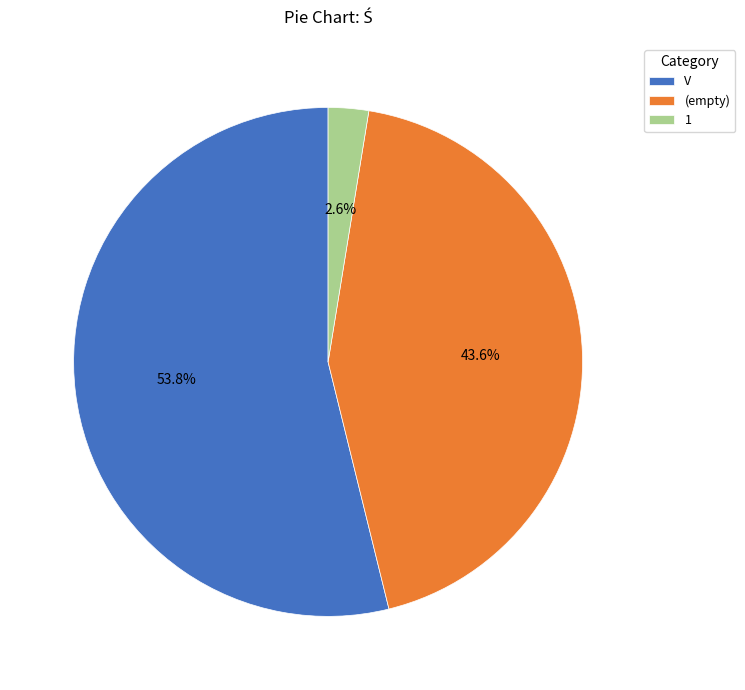

Rank the categories by value from highest to lowest.

V, (empty), 1